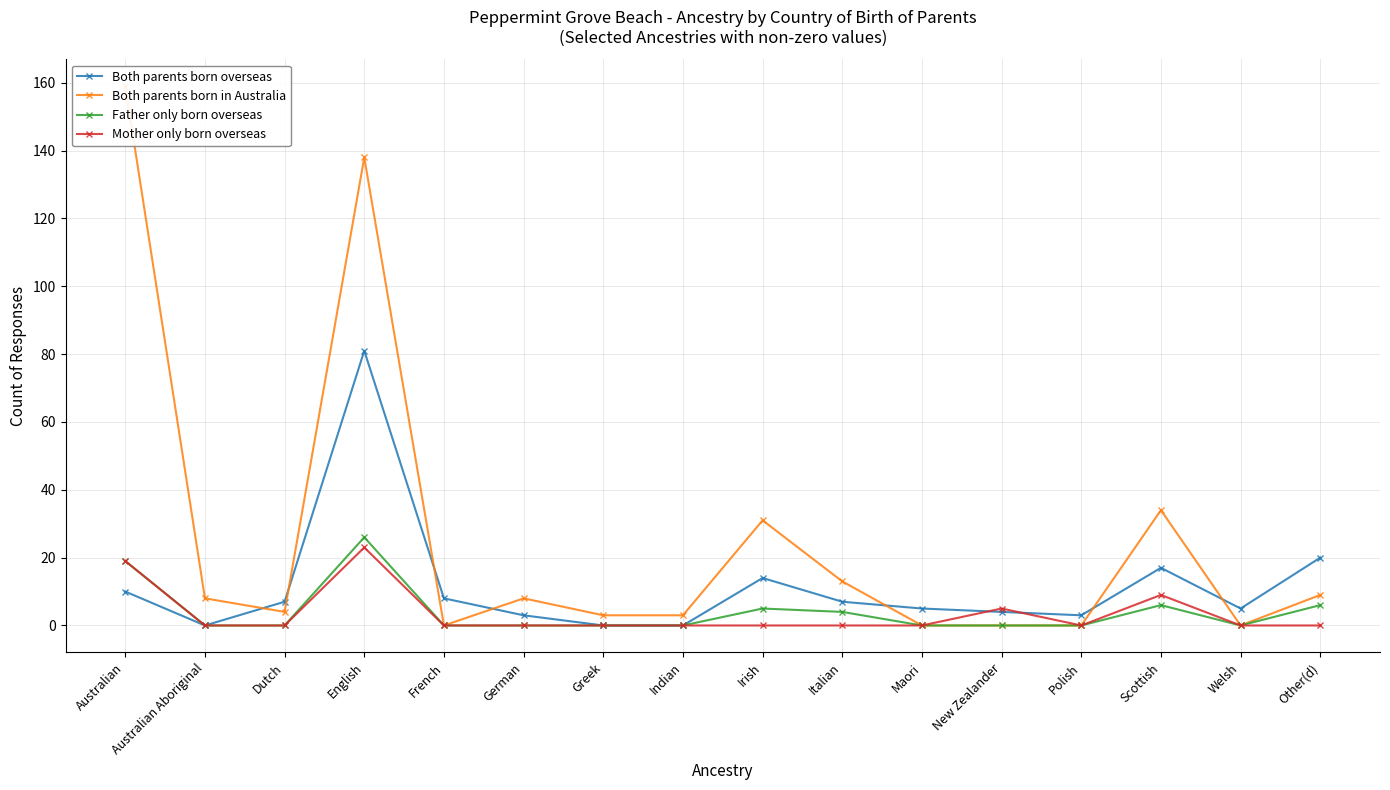

What is the sum of all Both parents born overseas values?

184